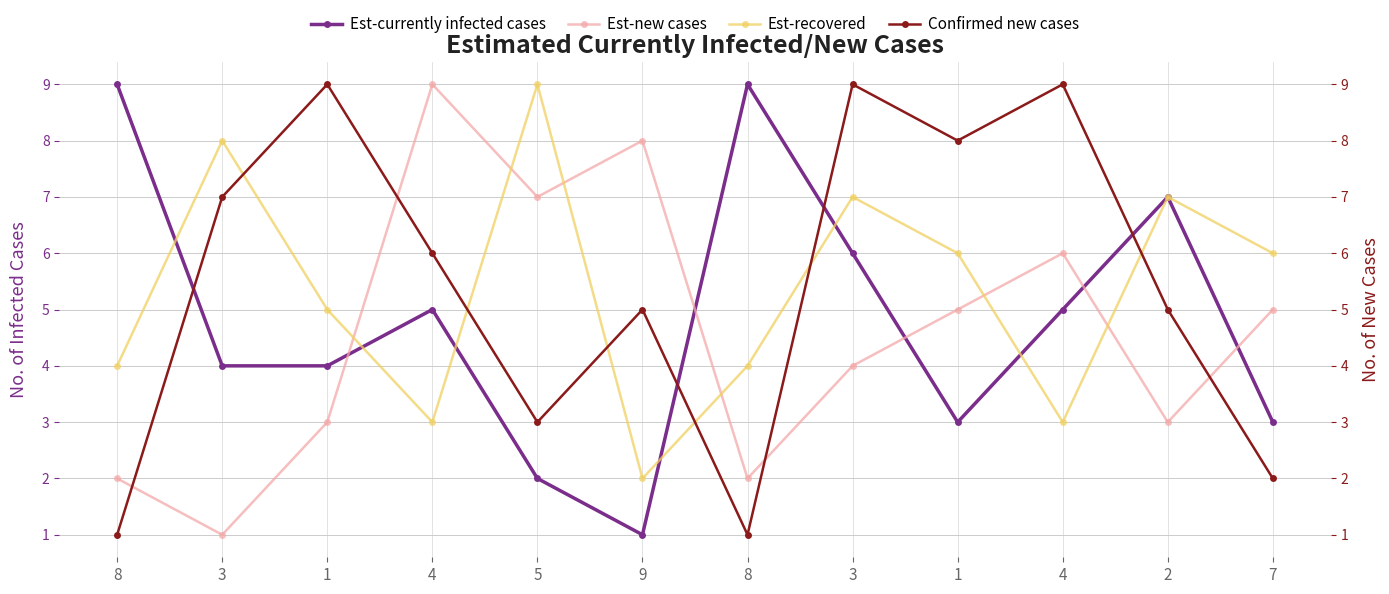

What is the minimum value shown in the chart?

1